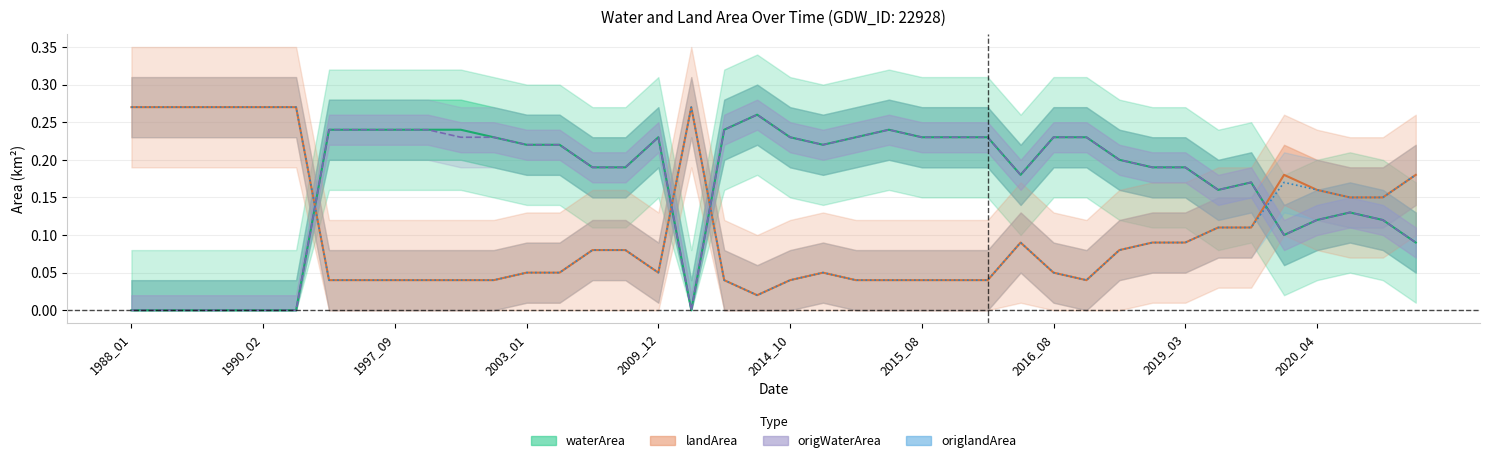

What is the value of the origWaterArea point at the 22nd from the left?

0.2